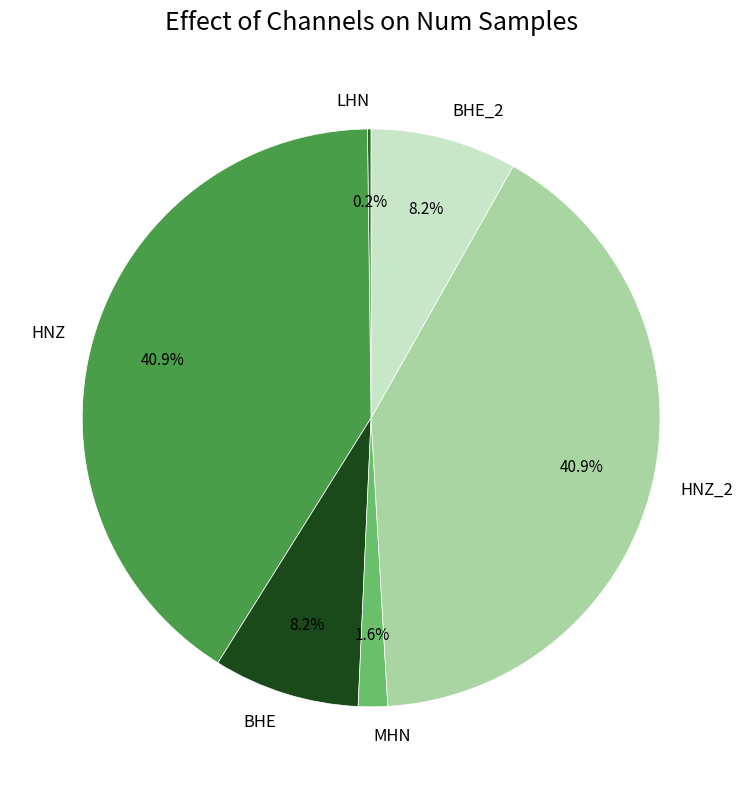

Do BHE_2 and MHN together represent more than half of the pie?

No